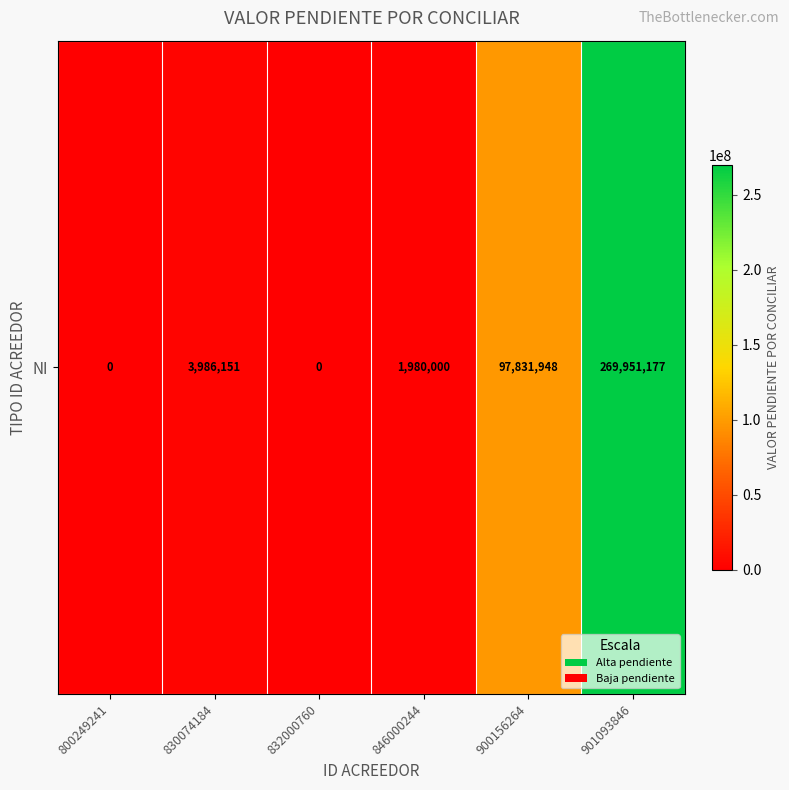

How many data points are less than 3986151?

3